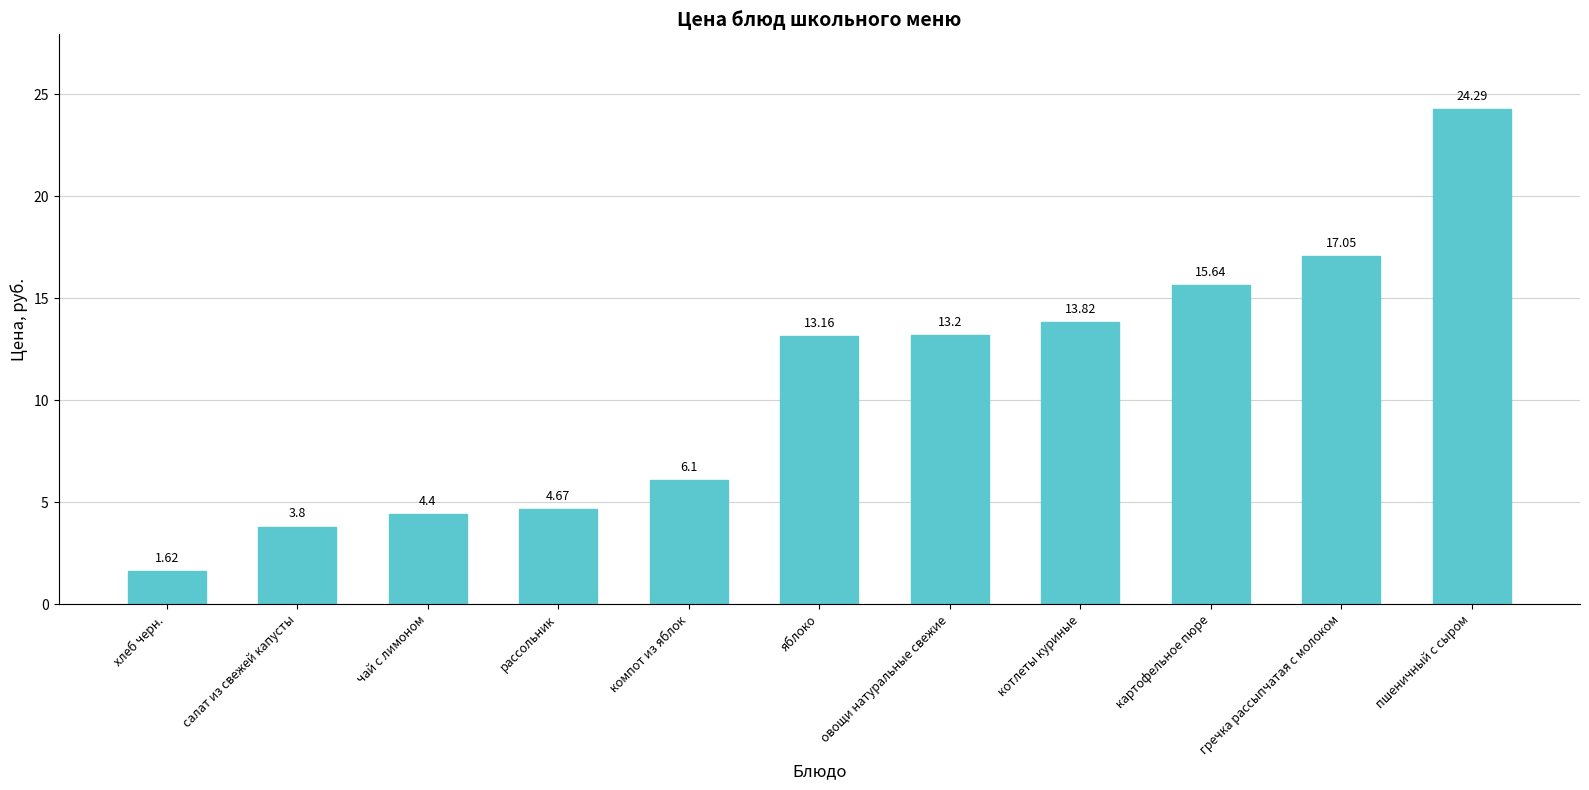

Are the bars horizontal?

No